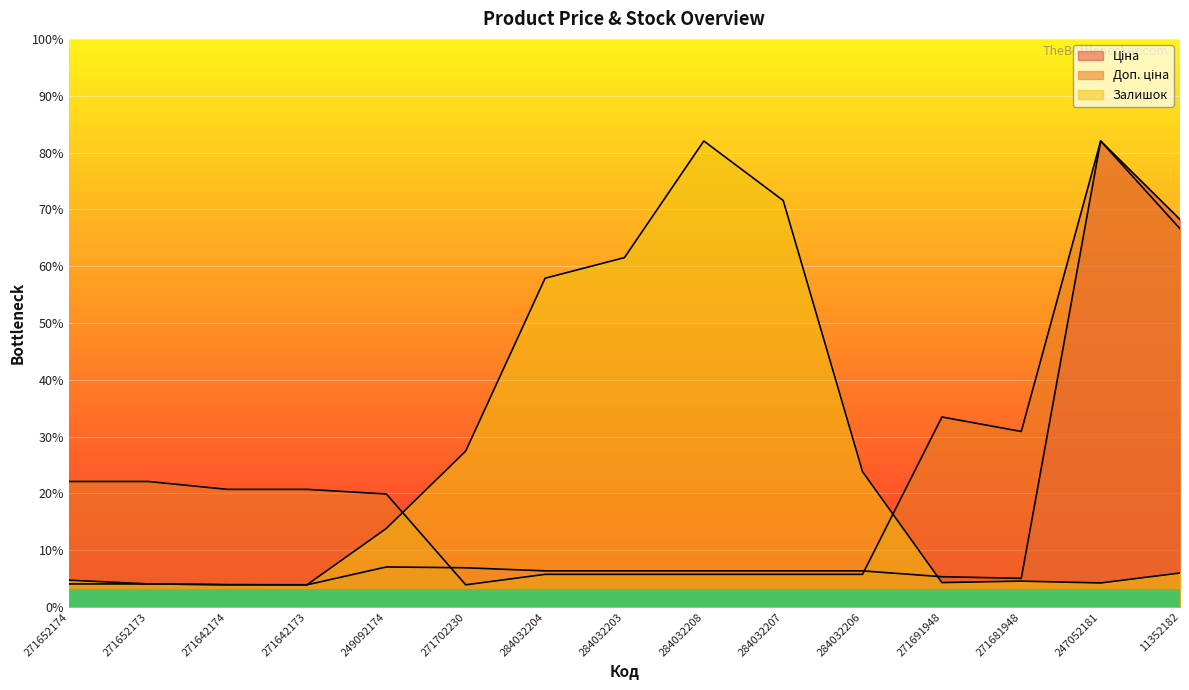

What are all the series names shown in the legend?

Ціна, Доп. ціна, Залишок